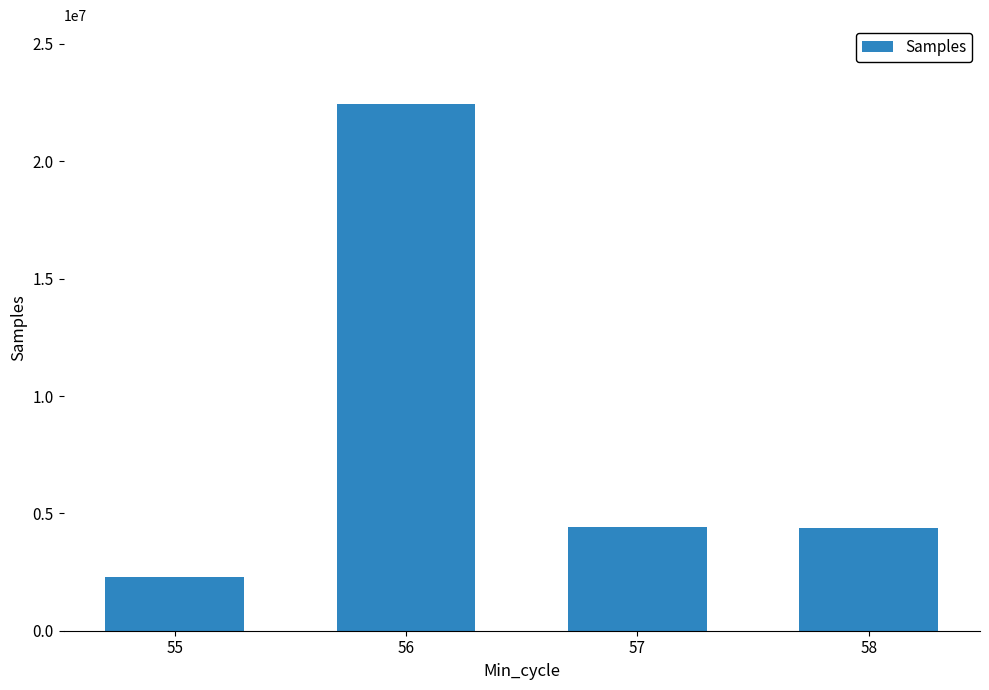

Read the value at 58, to the nearest 10.

4393520